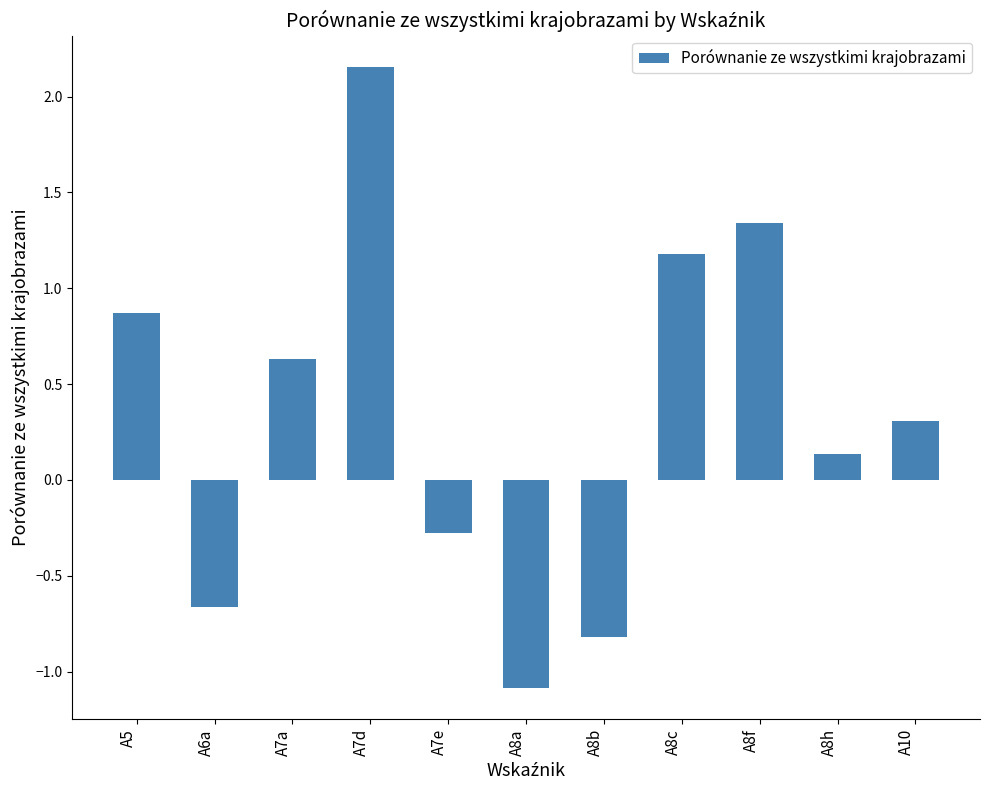

What is the approximate value at A10?

0.3